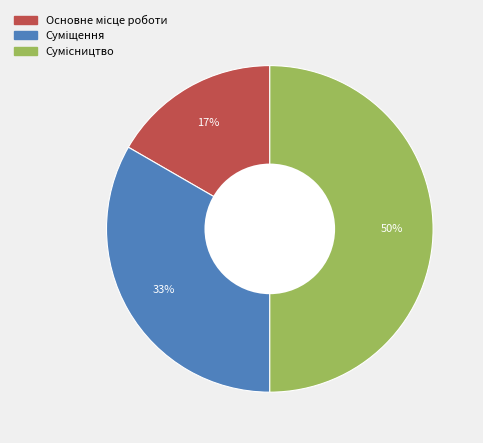

To the nearest percent, what is the average slice percentage?

33%